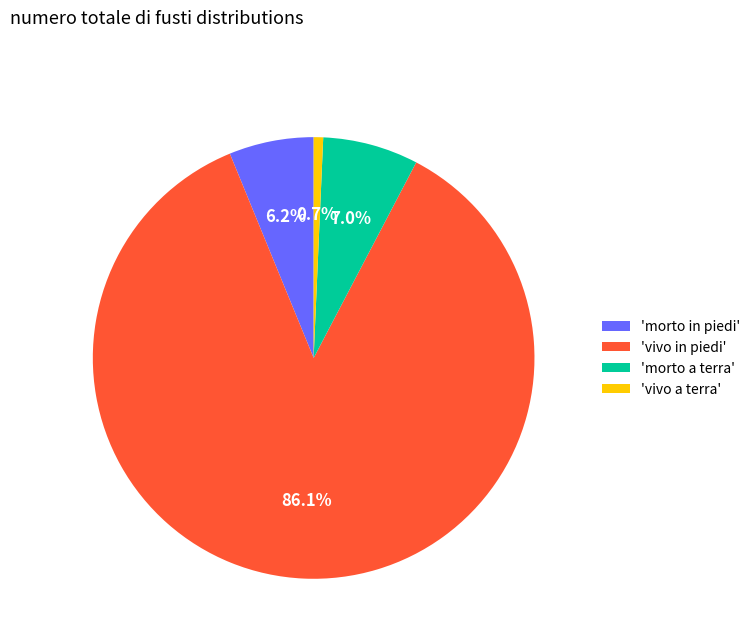

Rank the categories by value from highest to lowest.

'vivo in piedi', 'morto a terra', 'morto in piedi', 'vivo a terra'